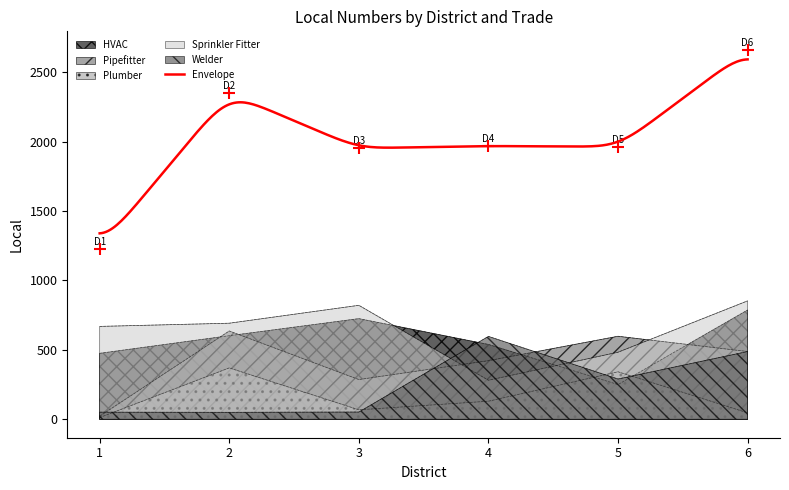

At 6, list the series in order from smallest to largest.

Plumber, Pipefitter, Welder, HVAC, Sprinkler Fitter